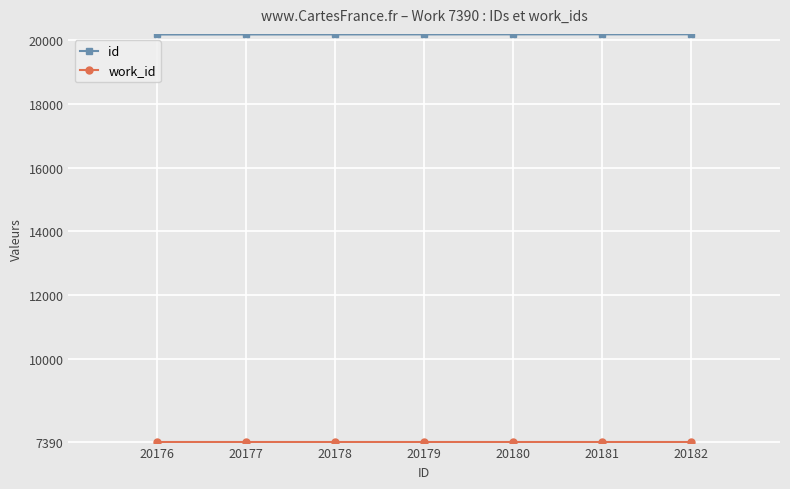

At how many categories does at least one series exceed 7791?

7